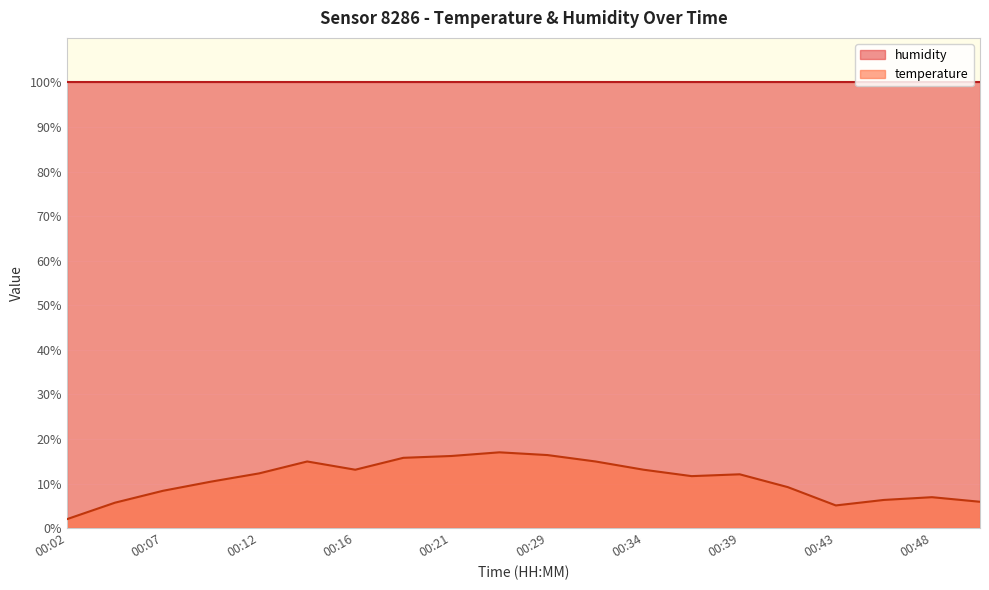

Reading left to right, list all the values displayed in this chart.

00:02=2.0	00:04=5.7	00:07=8.4	00:09=10.4	00:12=12.3	00:14=14.9	00:16=13.1	00:19=15.8	00:21=16.2	00:26=17.0	00:29=16.4	00:31=14.9	00:34=13.1	00:36=11.7	00:39=12.1	00:41=9.2	00:43=5.1	00:46=6.3	00:48=6.9	00:51=5.9